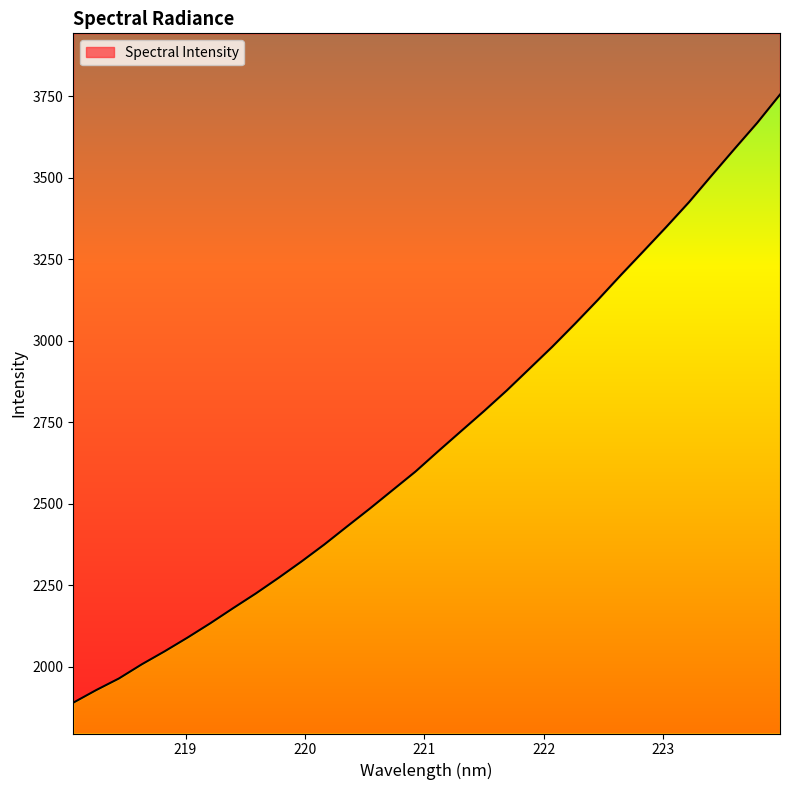

How many values are below 2661?

16